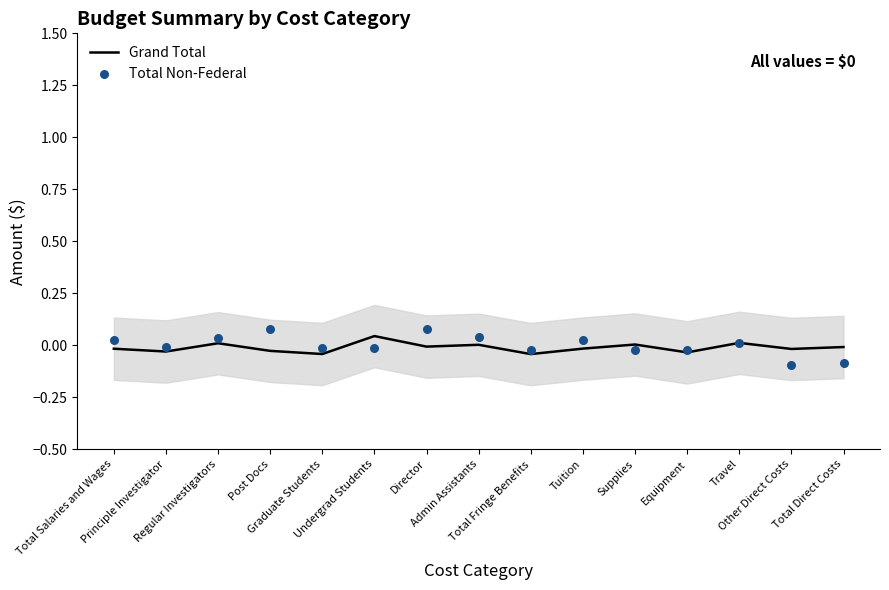

At how many categories does at least one series exceed 0?

9